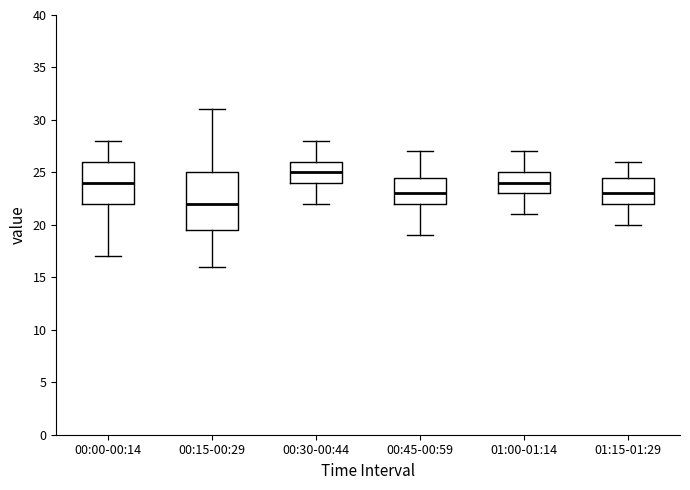

Which box's median line is the highest?

00:30-00:44